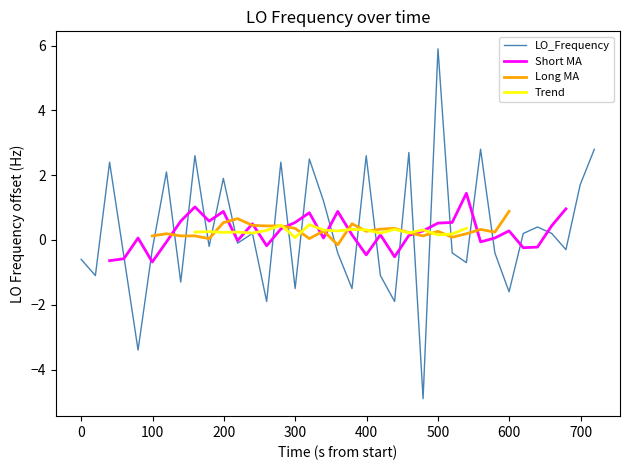

How many values are below 0?

20